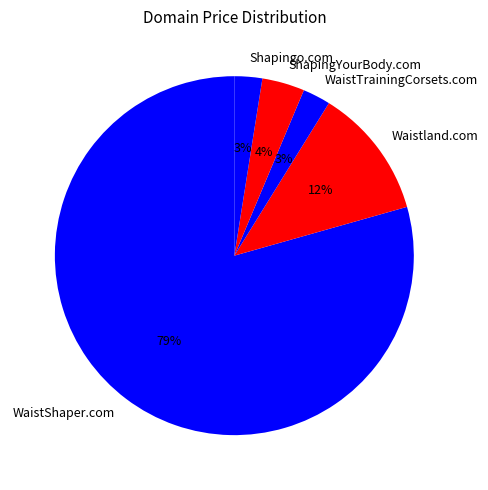

Count the number of slices in the pie.

5